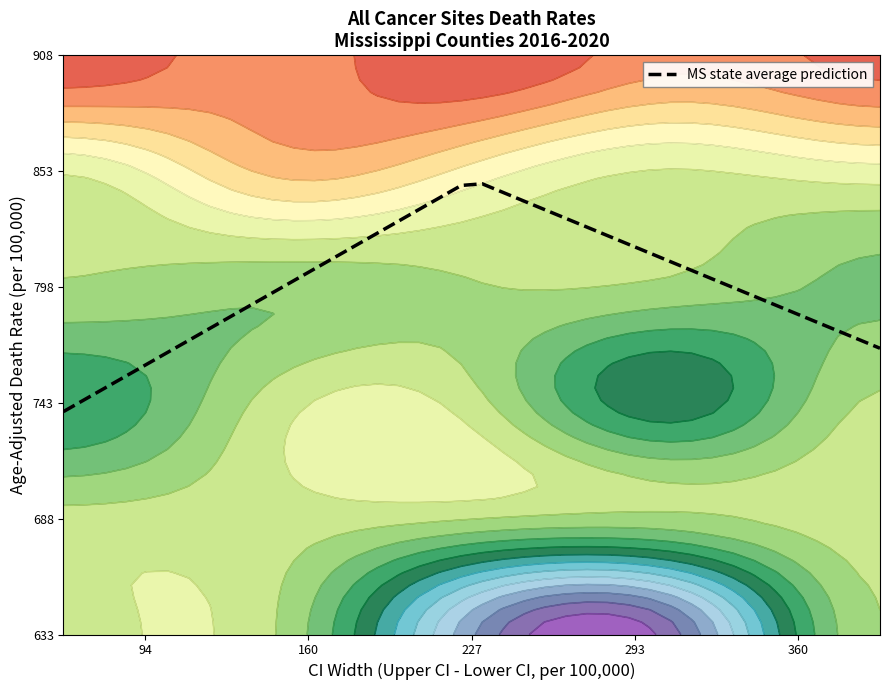

Reading right to left, extract all data points from this chart.

768.8	772.9	777.0	781.1	785.2	789.3	793.4	797.5	801.6	805.7	809.8	813.9	818.0	822.1	826.2	830.3	834.4	838.5	842.6	846.7	845.9	840.3	834.7	829.0	823.4	817.7	812.1	806.5	800.8	795.2	789.5	783.9	778.2	772.6	767.0	761.3	755.7	750.0	744.4	738.8